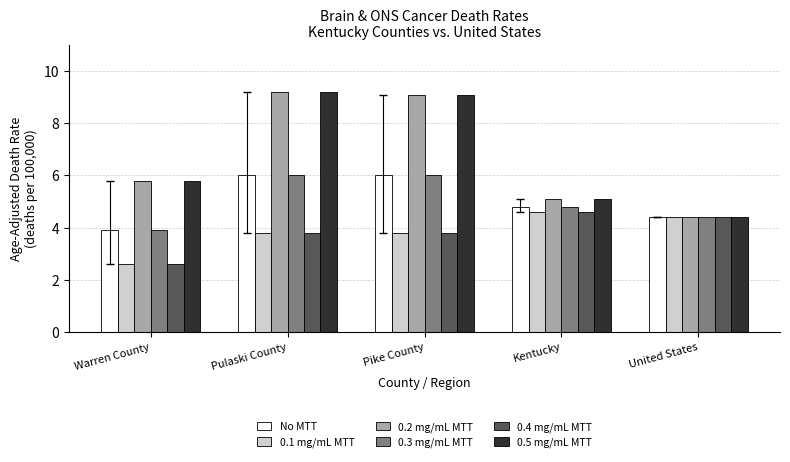

True or false: 0.3 mg/mL MTT has a value of 4.4 at United States.

True